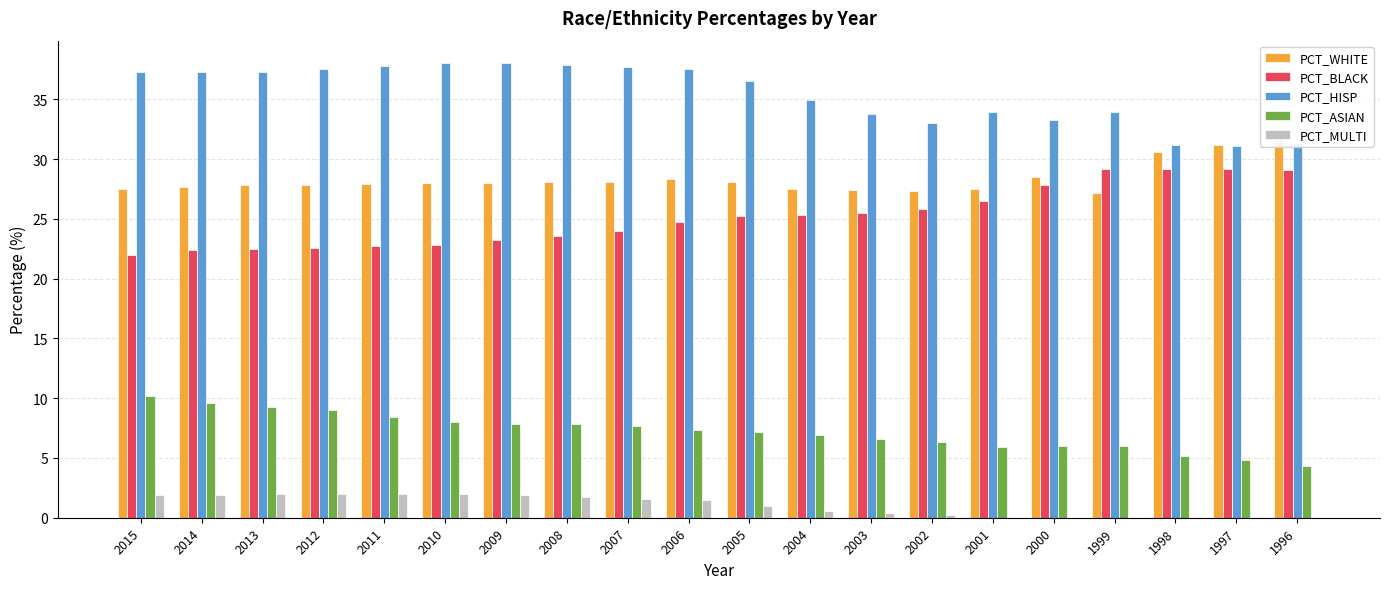

What is the value of the PCT_BLACK bar at the 14th from the left?

25.8